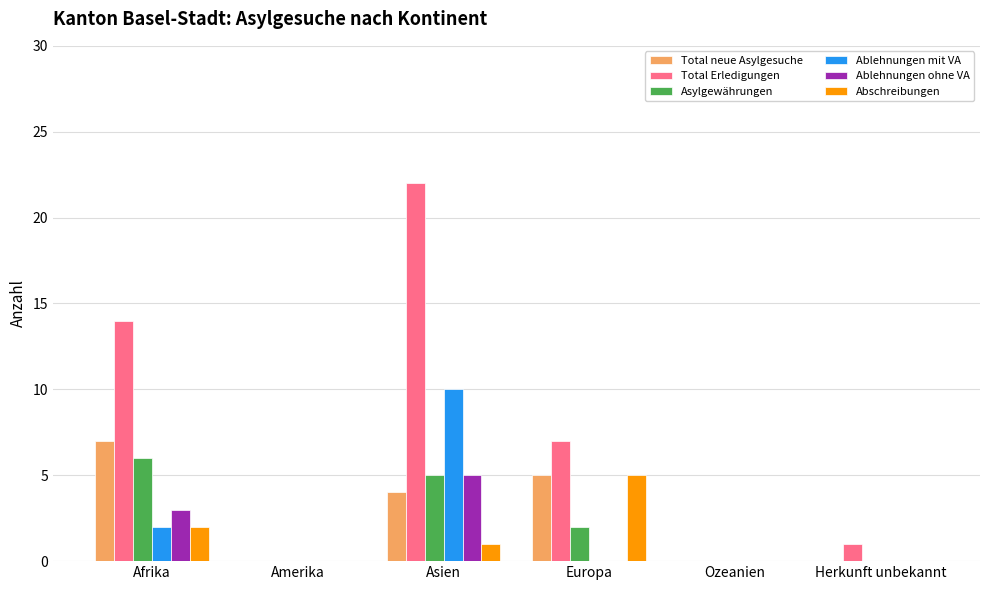

At which category is the sum across all series the highest?

Asien